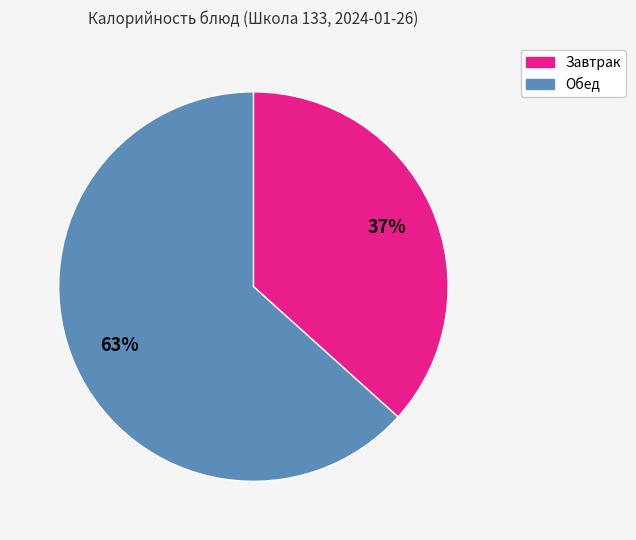

To the nearest percent, what is the average slice percentage?

50%